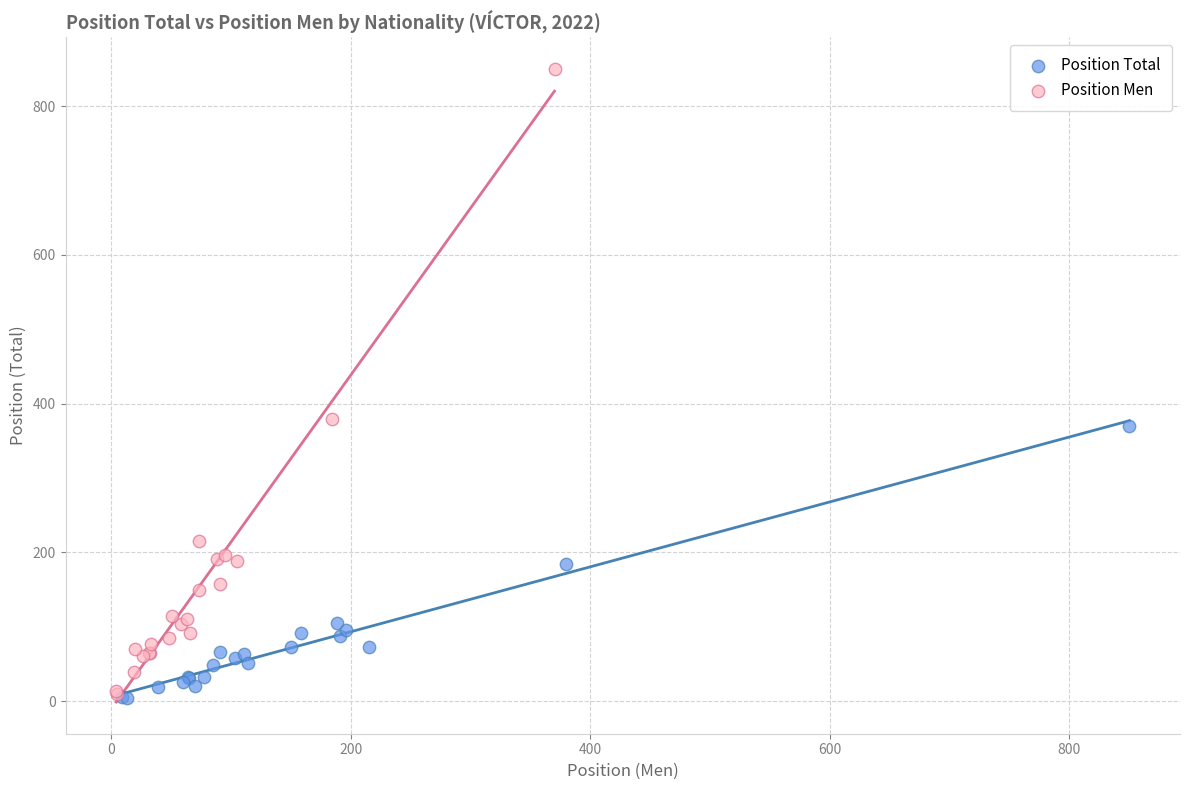

Which series contains the highest Y value?

Position Men